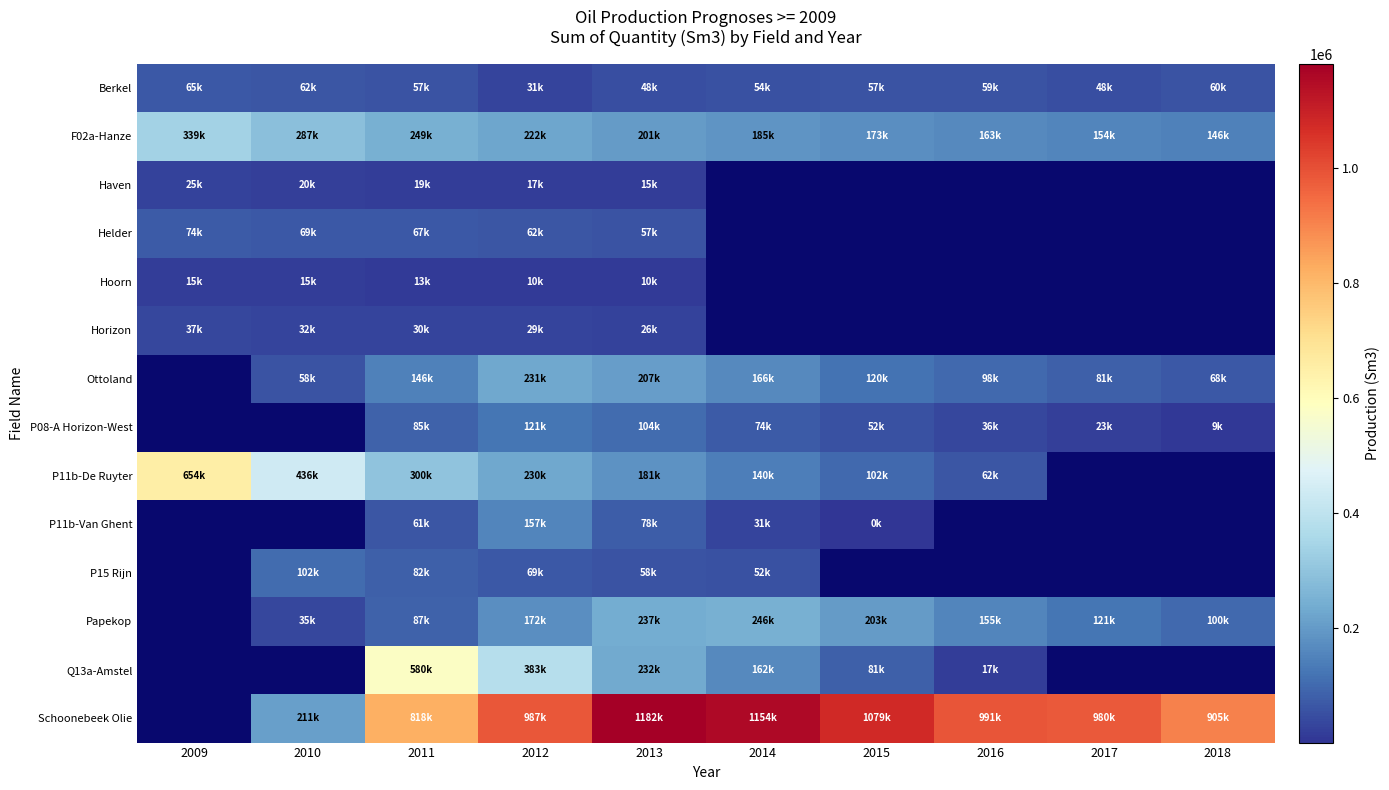

True or false: Q13a-Amstel has a value of 162500.0 at 2014.

True